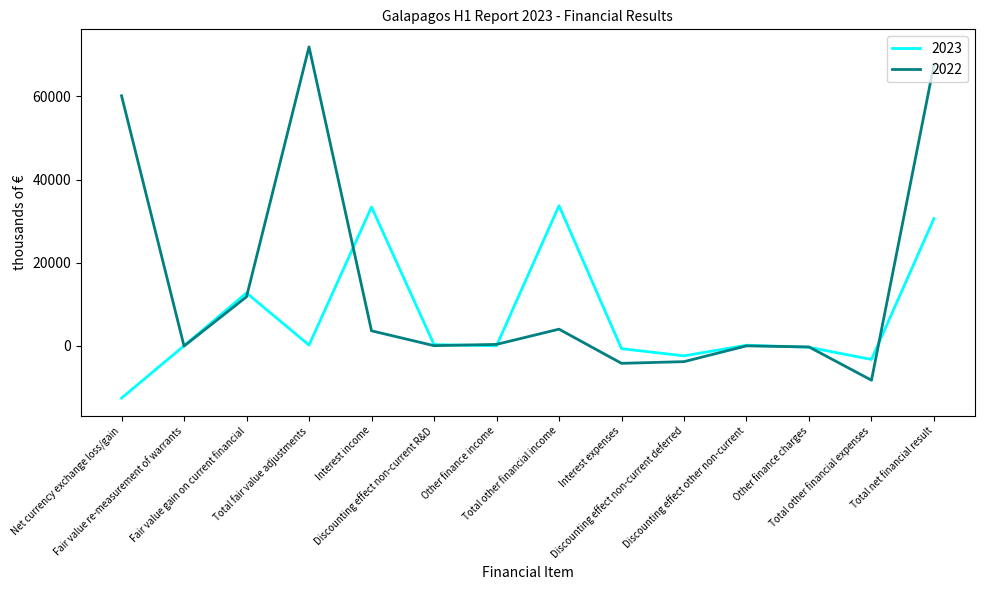

After their last crossing, which series has the higher values: 2023 or 2022?

2022